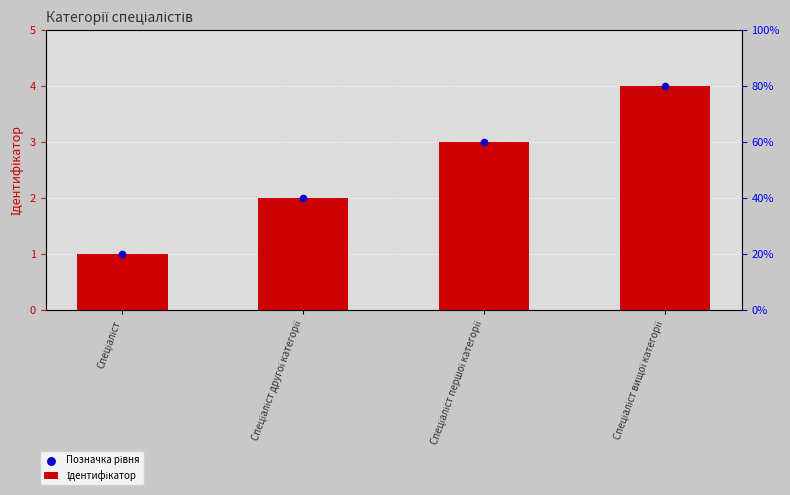

What is the total value across all series at Спеціаліст вищої категорії?

8